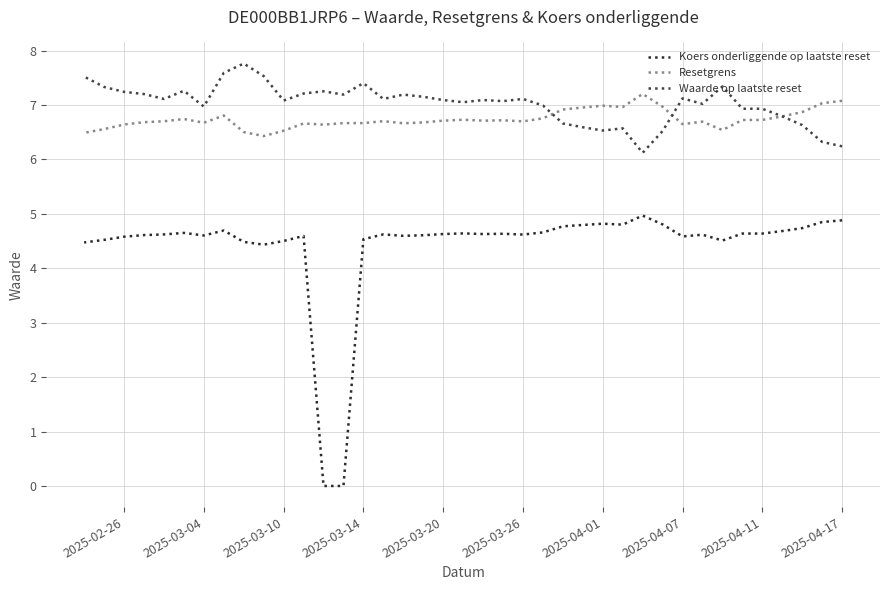

The value of Waarde op laatste reset at 2025-04-11 is 10.6. True or false?

False